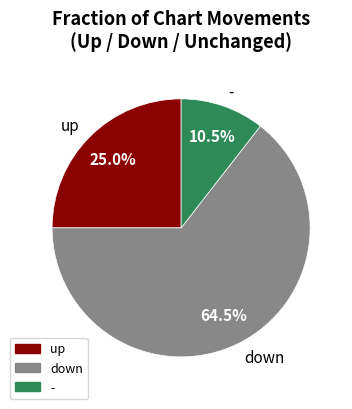

Approximately how many times larger is the value at - compared to up?

0.4